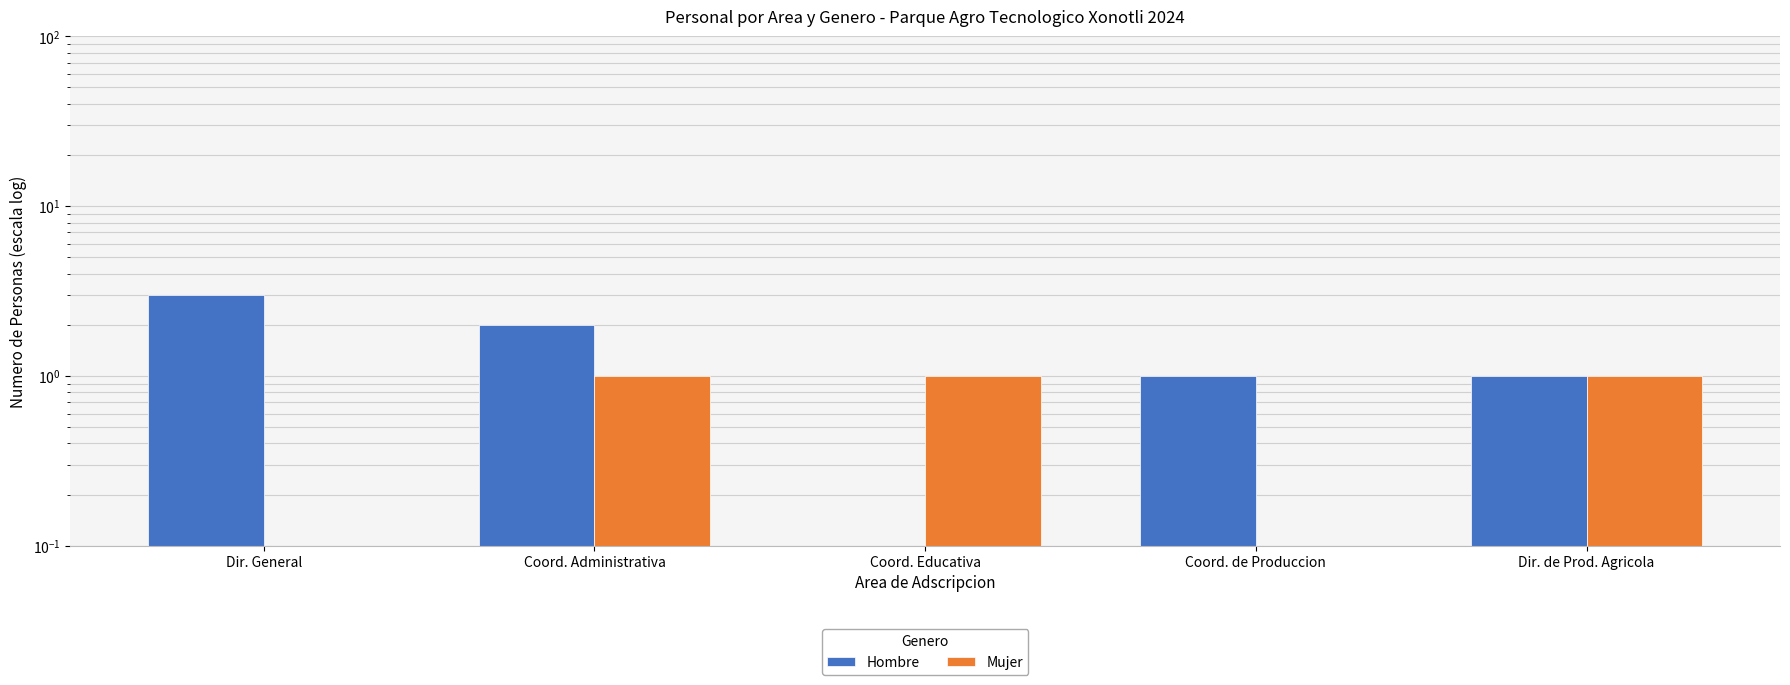

Reading left to right, extract all data points from this chart.

Hombre: 3	2	0	1	1
Mujer: 0	1	1	0	1